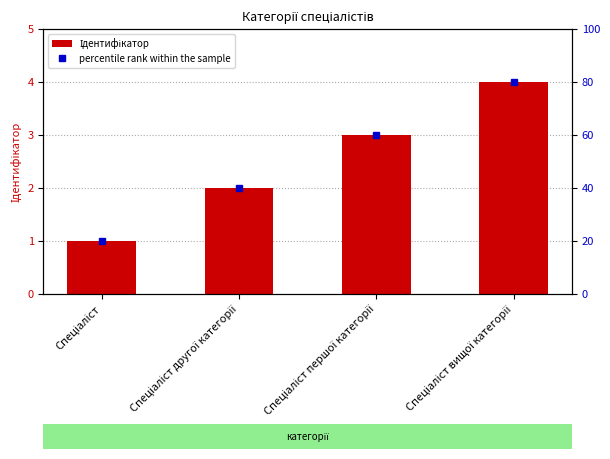

List the series in order of their overall mean, lowest first.

Ідентифікатор, percentile rank within the sample